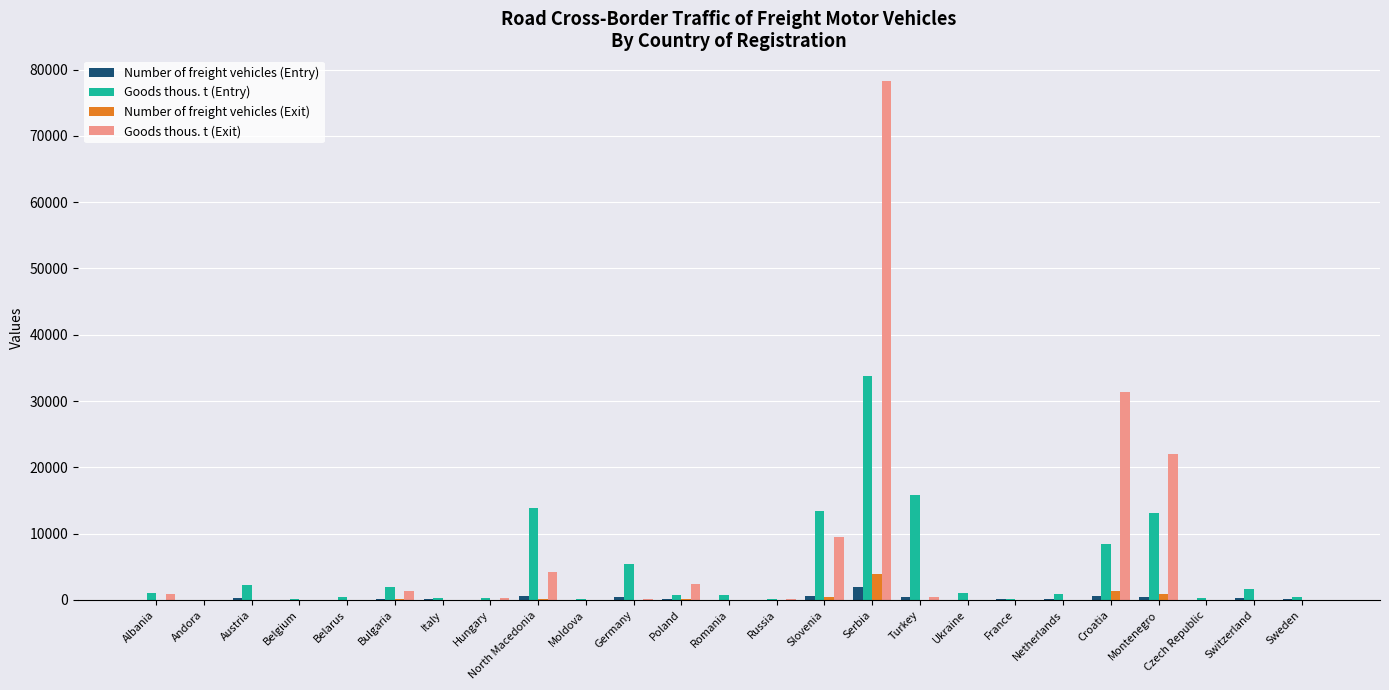

What is the spread (max minus min) of values at Switzerland?

1572